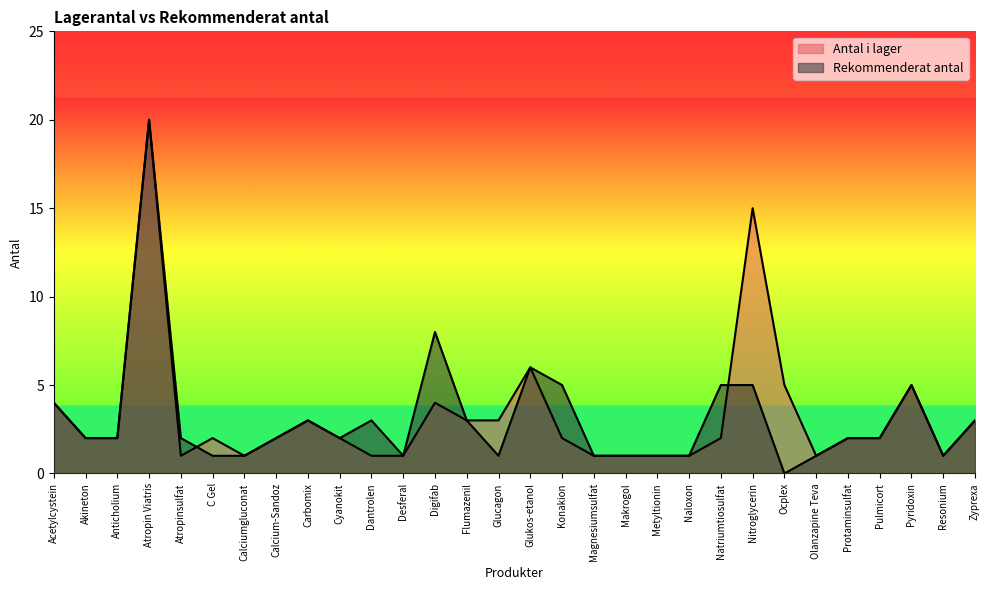

Where do Antal i lager and Rekommenderat antal first cross each other?

Atropinsulfat and C Gel